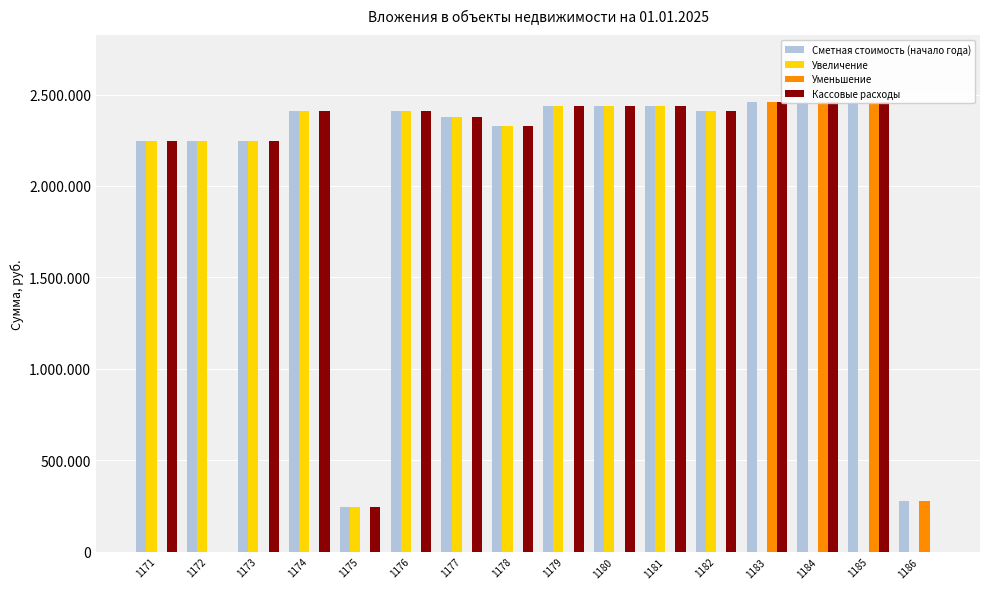

Which has a higher value, 1174 or 1175?

1174